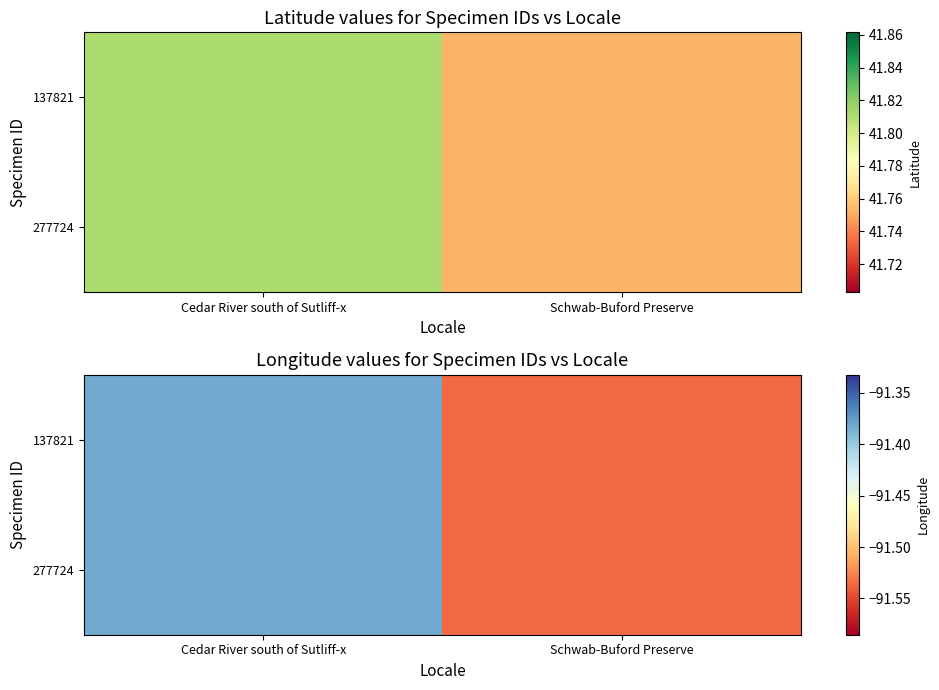

Which label corresponds to the smallest value in the chart?

Schwab-Buford Preserve